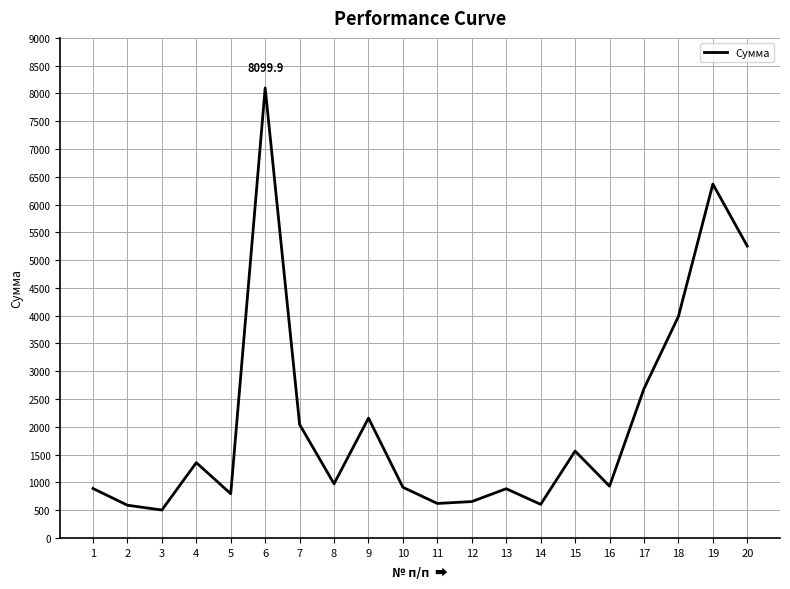

What is the difference between the maximum and minimum values?

7597.5